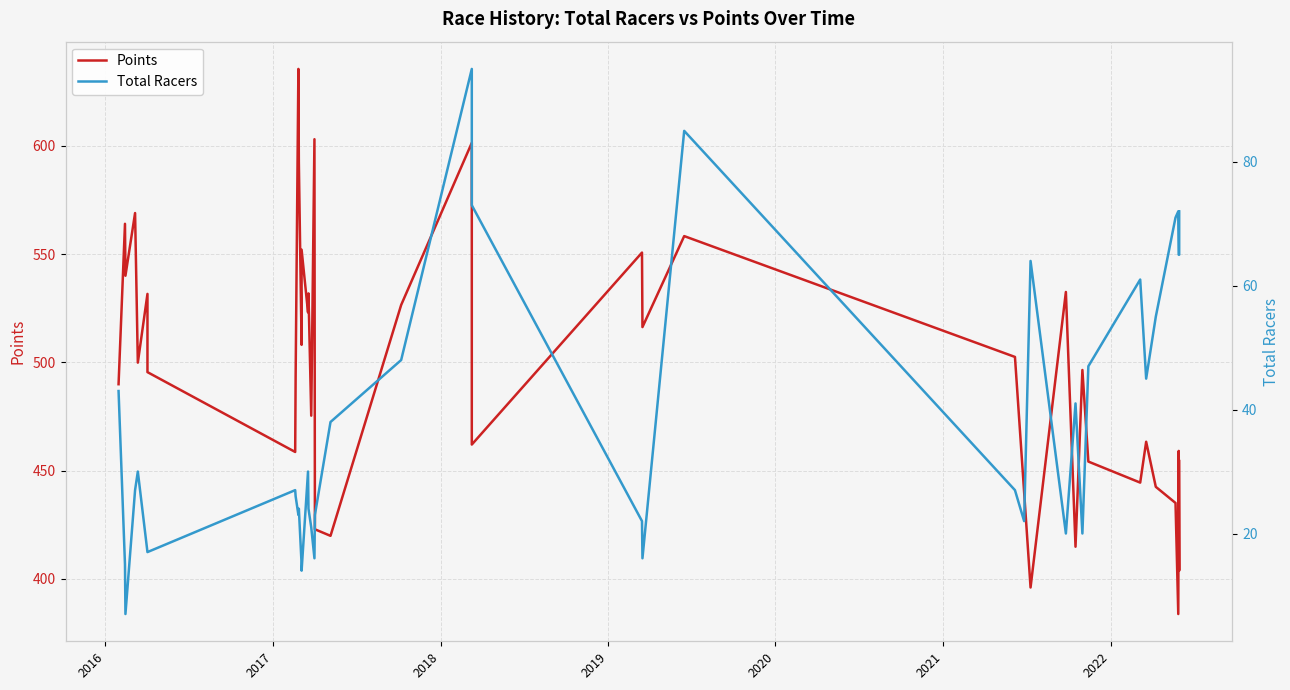

What is the difference between the second highest and second lowest values in the Total Racers series?

71.0